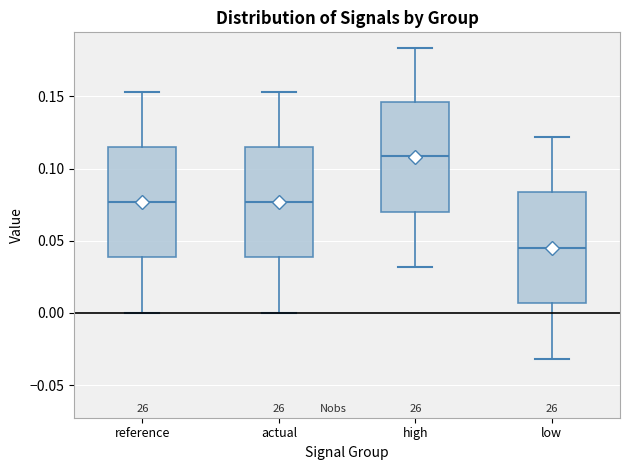

Reading left to right, read every box against the y-axis: the position of its median line, the range the box covers, and the ends of its whiskers. The values are not printed on the chart, so give them approximately, as read against the axis.

reference: median 0.075, box 0.040 to 0.115, whiskers 0.000 to 0.155
actual: median 0.075, box 0.040 to 0.115, whiskers 0.000 to 0.155
high: median 0.110, box 0.070 to 0.145, whiskers 0.030 to 0.185
low: median 0.045, box 0.005 to 0.085, whiskers -0.030 to 0.120